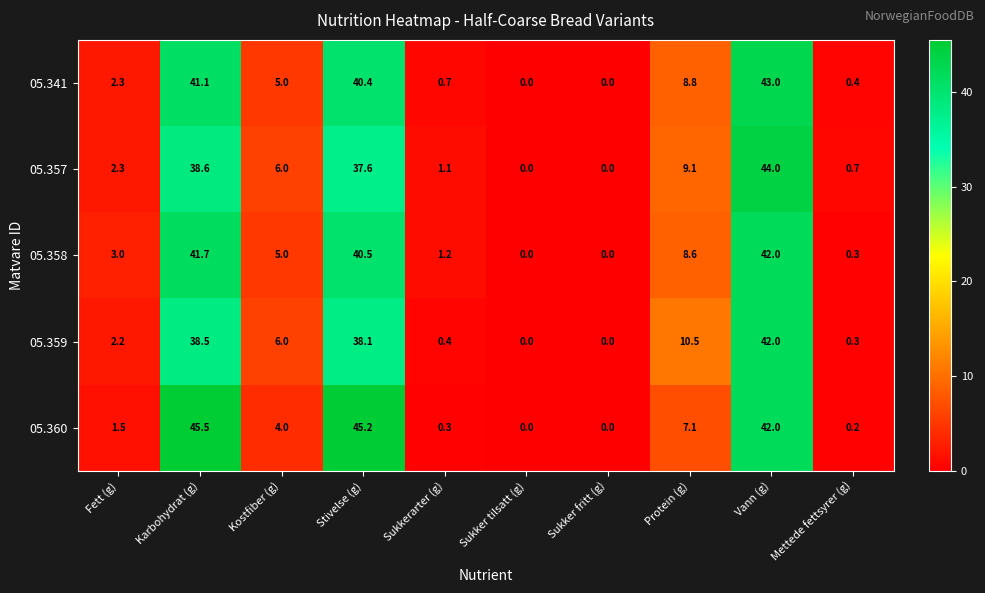

Where does the 05.360 series first go above 4?

Karbohydrat (g)